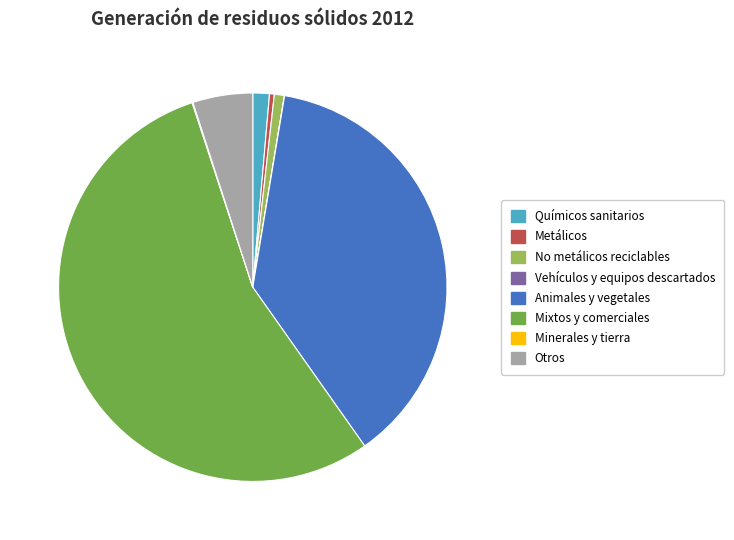

The Químicos sanitarios slice represents 11% of the pie. True or false?

False